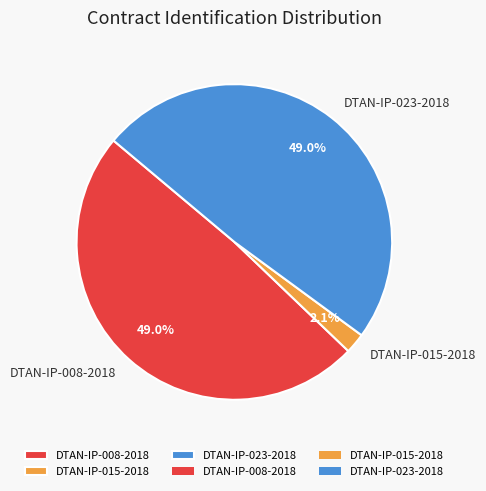

Approximately how many times larger is the value at DTAN-IP-008-2018 compared to DTAN-IP-023-2018?

1.0